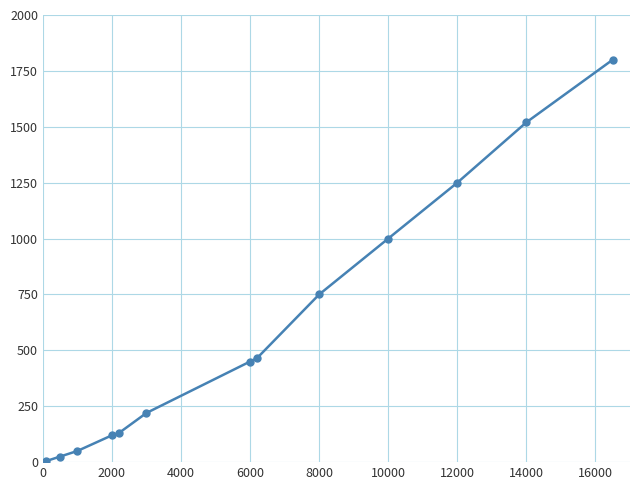

Reading right to left, extract all data points from this chart.

1800	1520	1250	1000	750	465	450	220	130	120	50	25	5